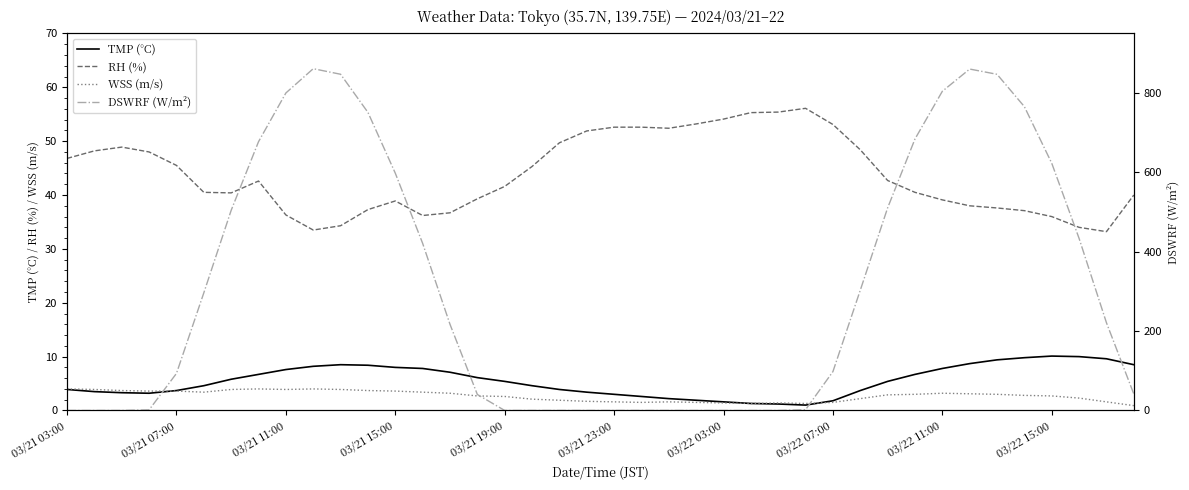

Which series has the widest spread of values?

DSWRF (W/m²)